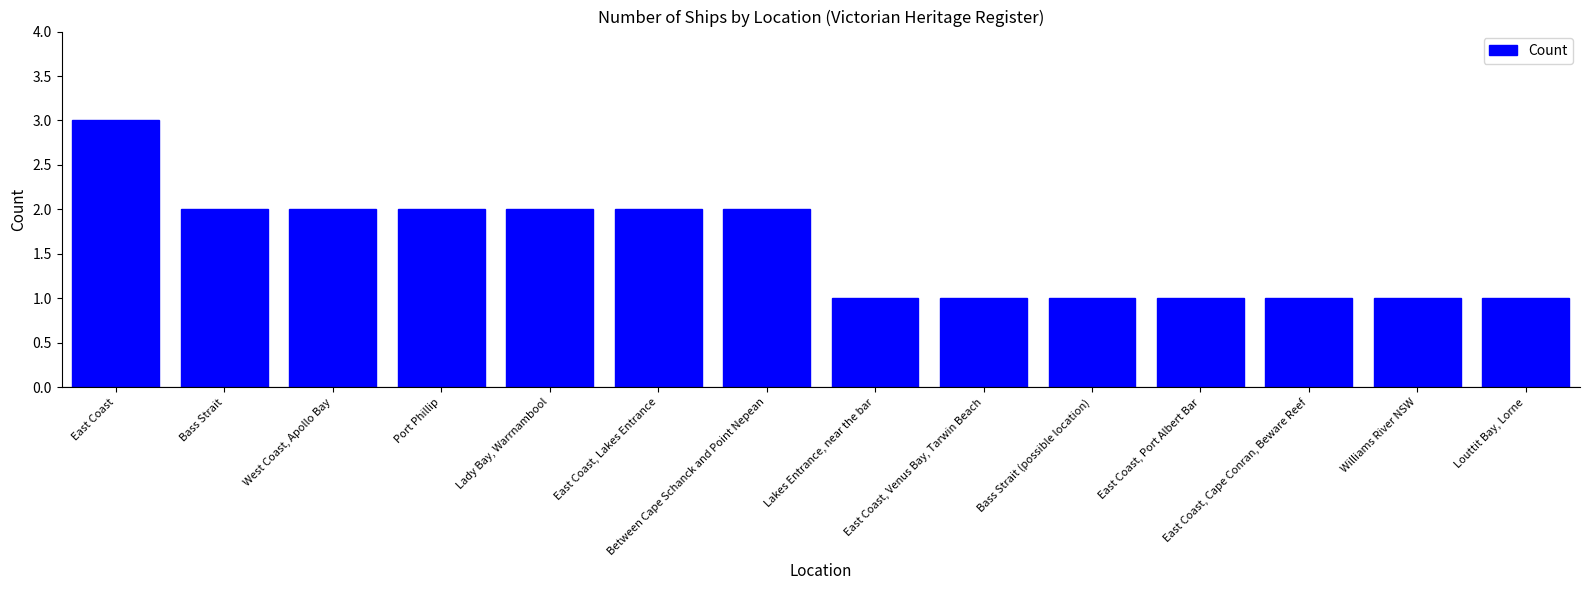

What is the value of the 7th bar from the left?

2